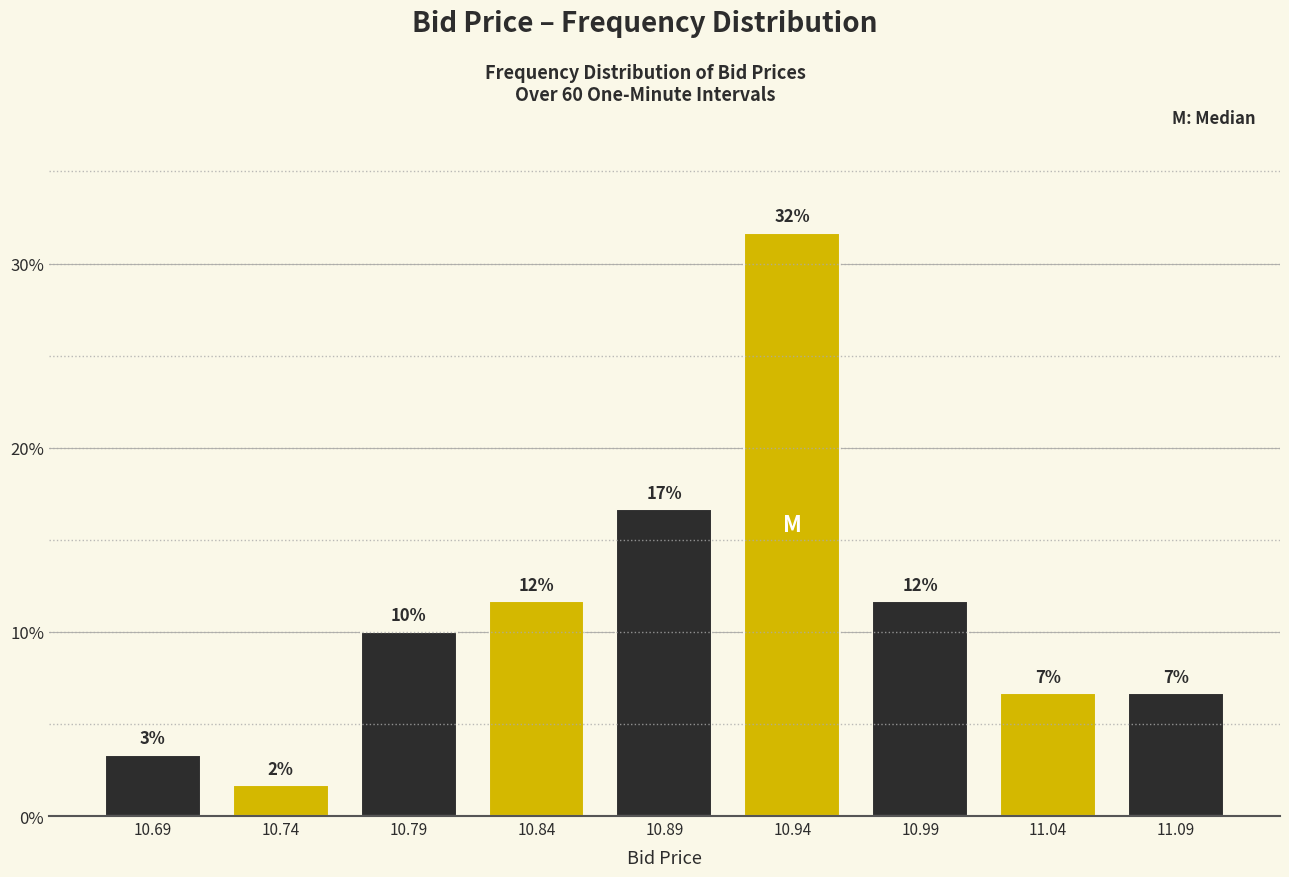

How many bars are there in total?

9